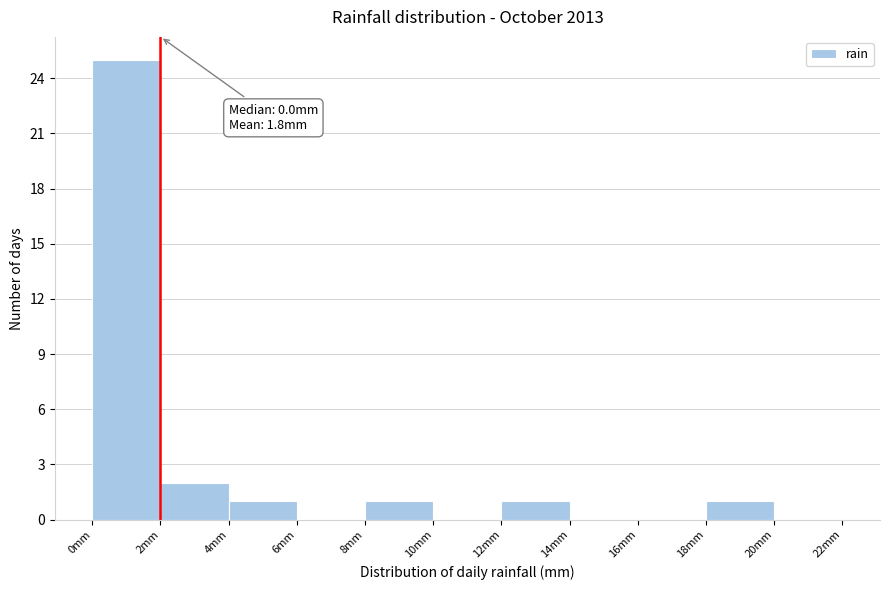

Which range on the x-axis has the tallest bar?

0 to 2